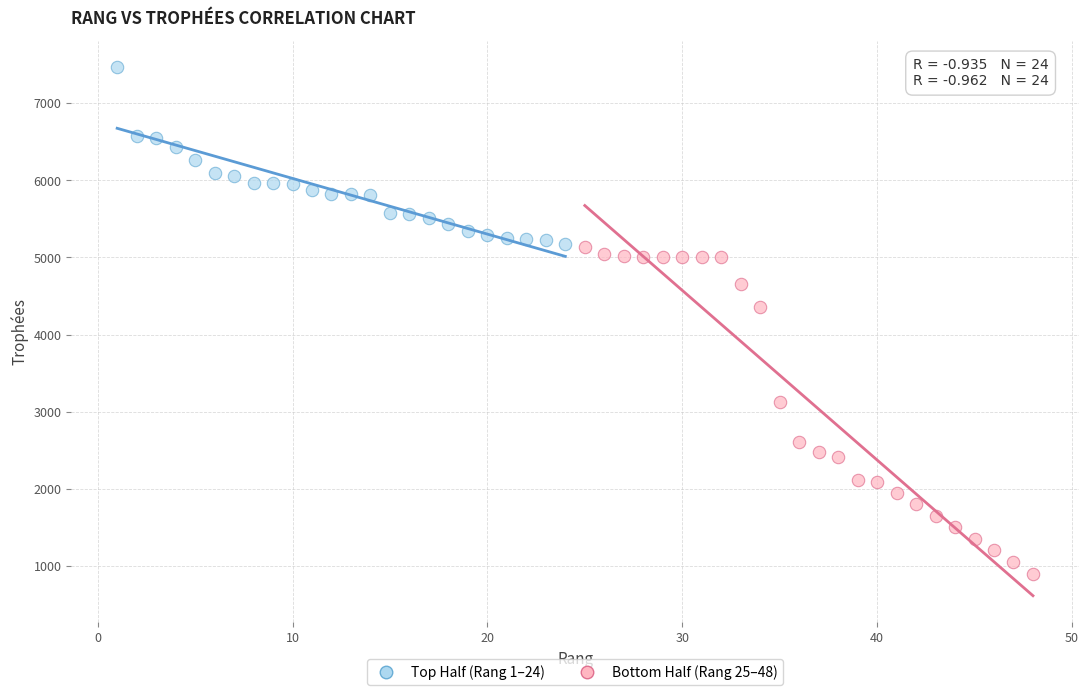

Which series has the widest spread of Y values?

Bottom Half (Rang 25–48)